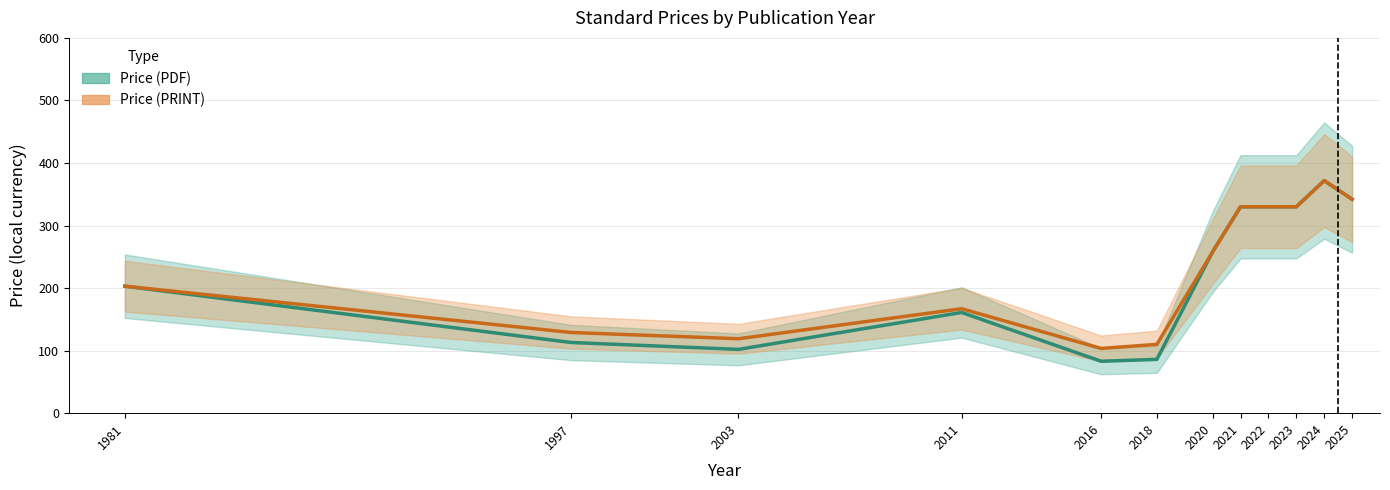

What is the sum of all Price (PDF) values?

2709.8